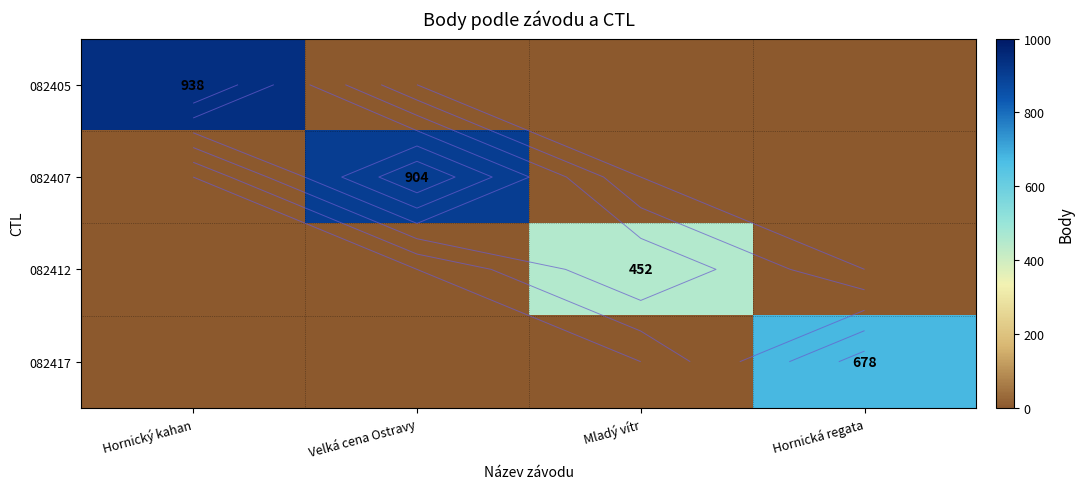

How many data points does each series have?

4